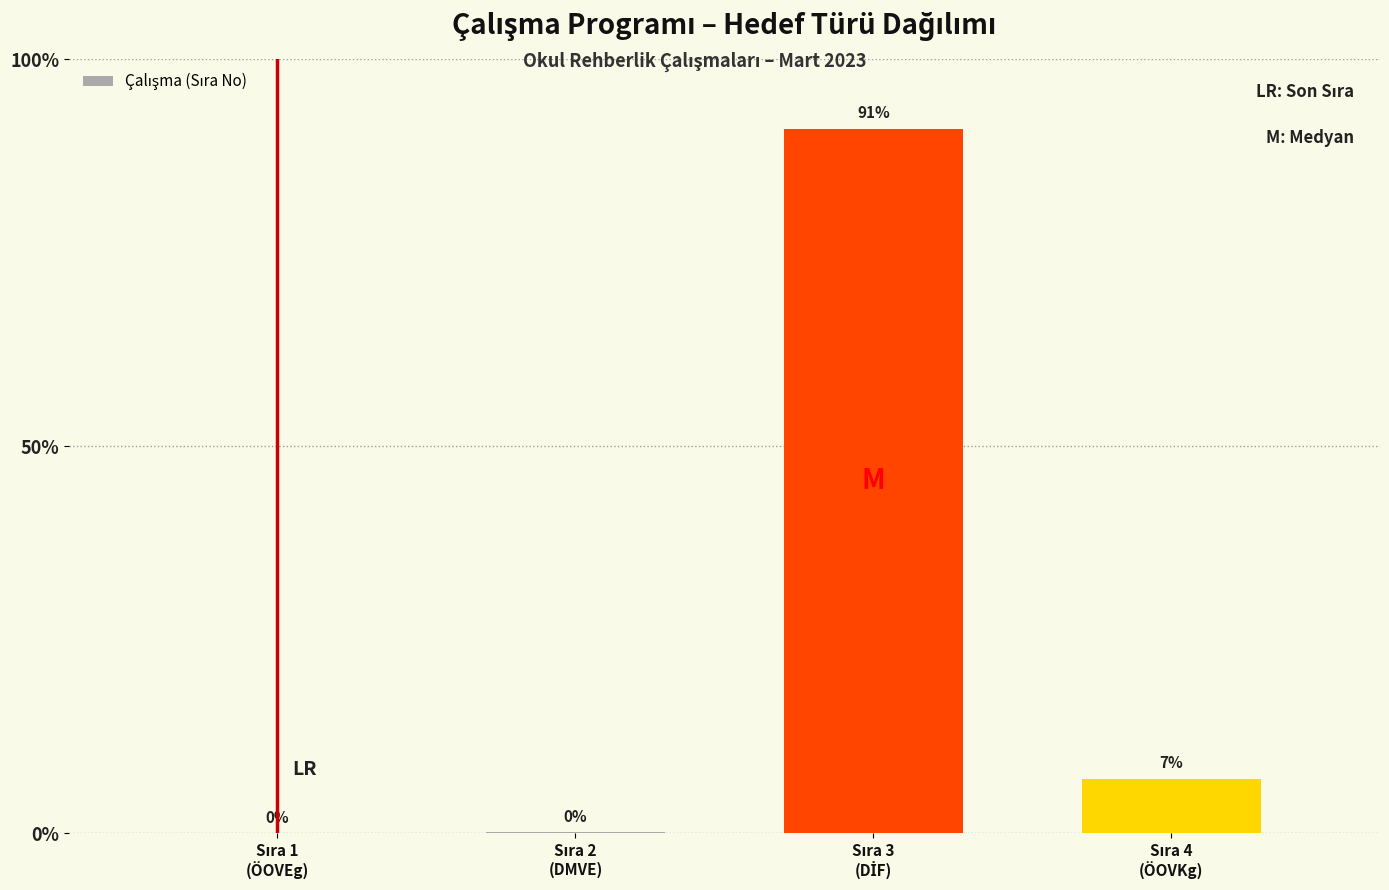

What is the maximum value shown in the chart?

91.0